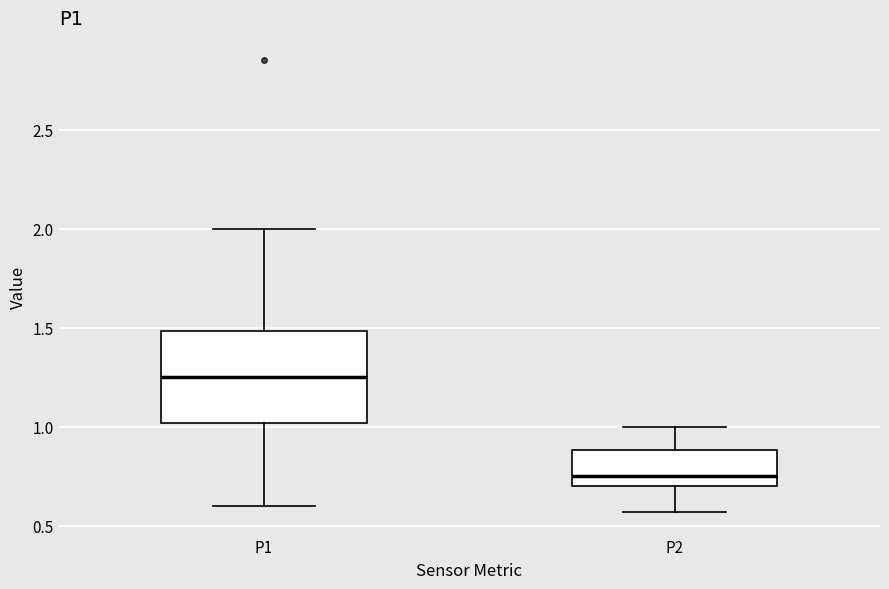

Where is the upper edge of the box for P1 on the y-axis? The values are not printed on the chart, so give them approximately, as read against the axis.

1.50